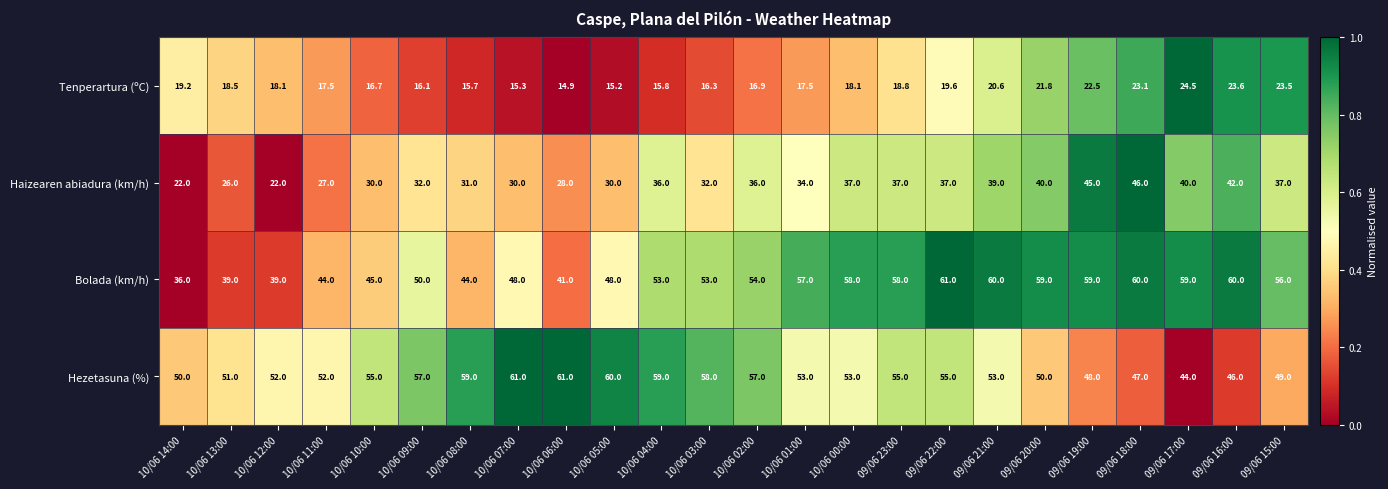

Rank the series at 10/06 01:00 from lowest to highest value.

Tenperartura (ºC), Haizearen abiadura (km/h), Hezetasuna (%), Bolada (km/h)